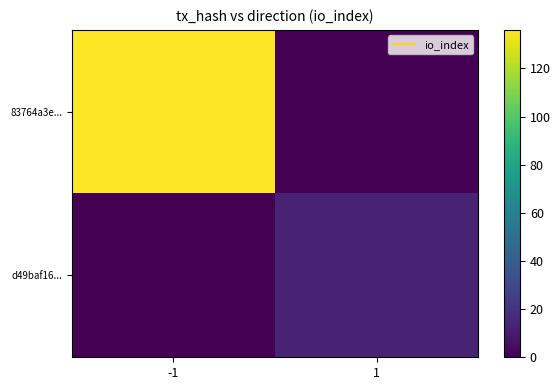

Reading left to right, extract all data points from this chart.

83764a3e...: -1=136	1=0
d49baf16...: -1=0	1=13